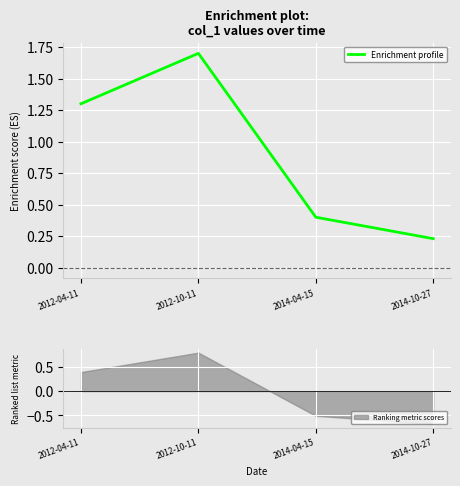

Is it true that the value at 2012-10-11 is 2.7?

False